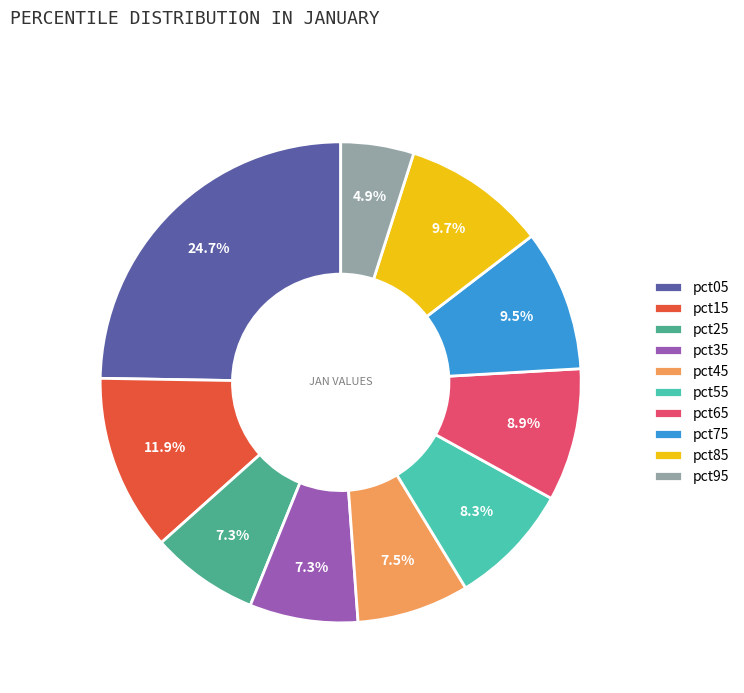

To the nearest percent, what is the average slice percentage?

10%